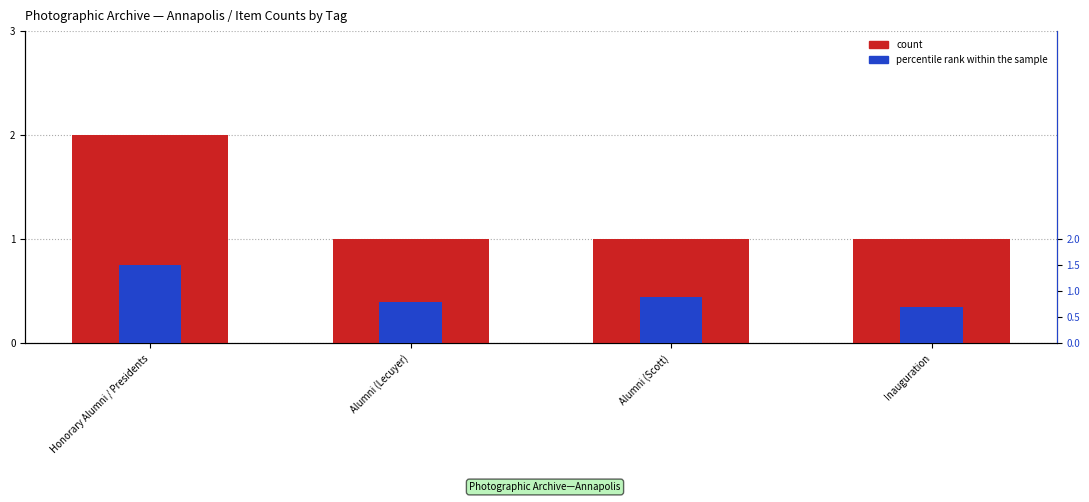

What is the value of the percentile rank within the sample bar at the 4th from the left?

0.7